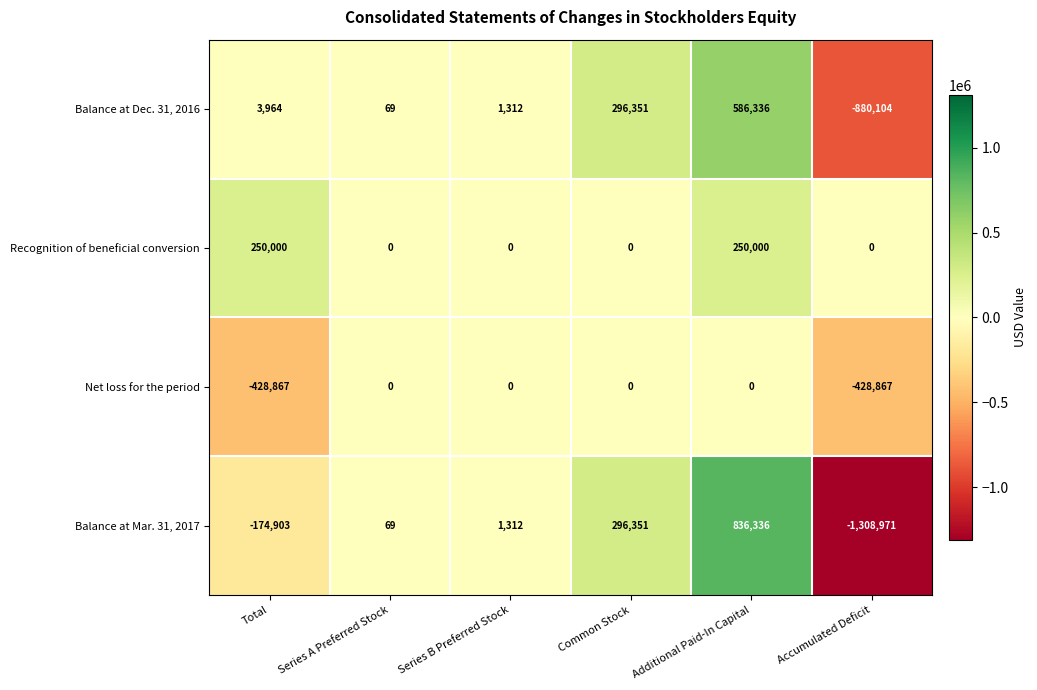

How many values in Recognition of beneficial conversion are above zero?

2